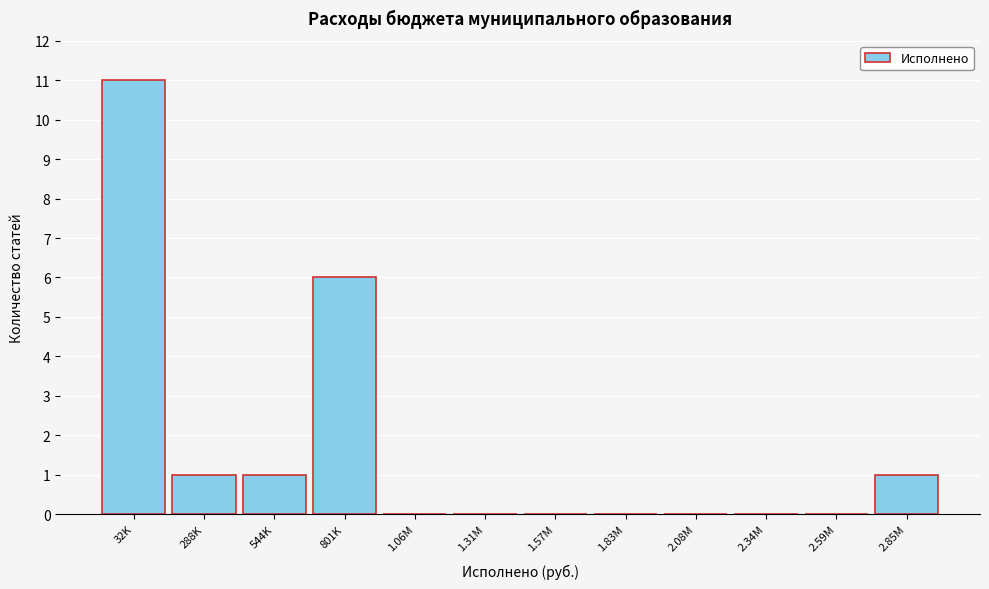

Reading left to right, extract all data points from this chart.

32K=11	288K=1	544K=1	801K=6	1.06M=0	1.31M=0	1.57M=0	1.83M=0	2.08M=0	2.34M=0	2.59M=0	2.85M=1